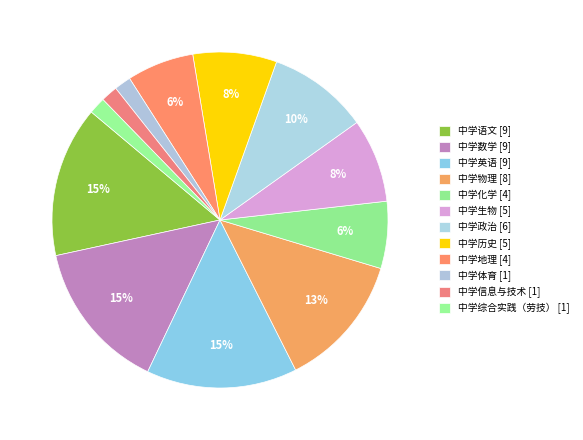

To the nearest percent, what is the difference between the 中学信息与技术 and 中学历史 slice percentages?

6%